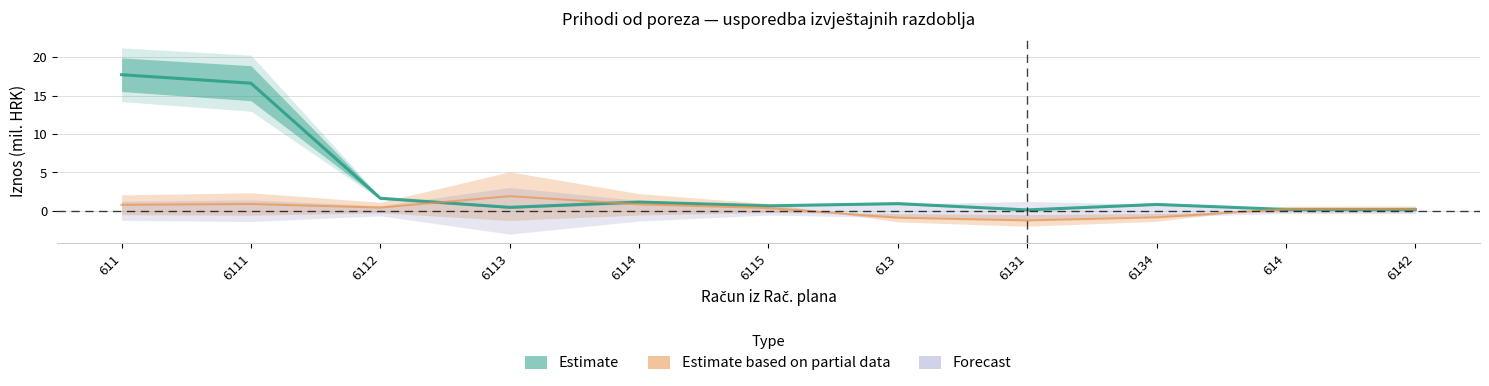

The value of Prethodno razdoblje at 6114 is 1.1. True or false?

True